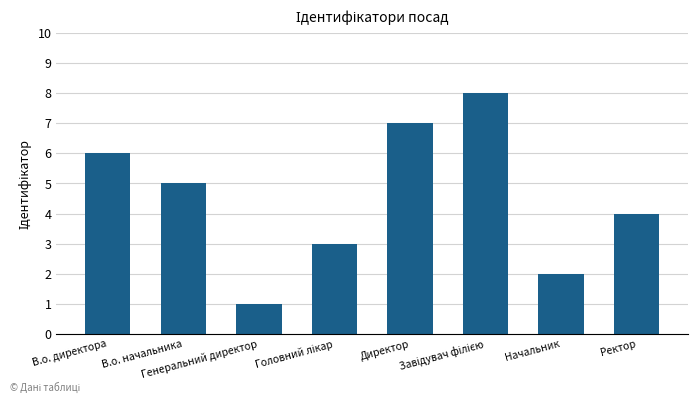

Reading left to right, list all the values displayed in this chart.

6	5	1	3	7	8	2	4